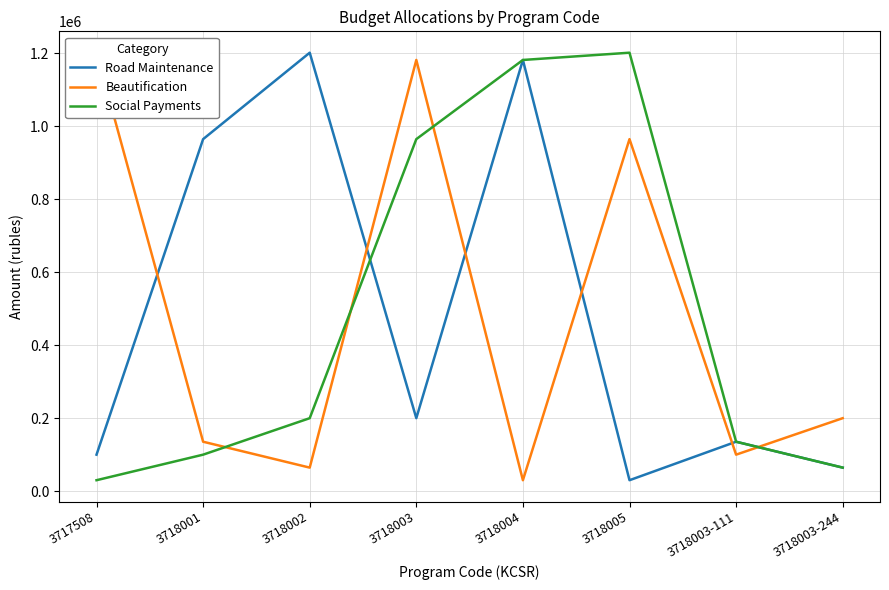

Rank the categories by Social Payments value from lowest to highest.

3717508, 3718003-244, 3718001, 3718003-111, 3718002, 3718003, 3718004, 3718005